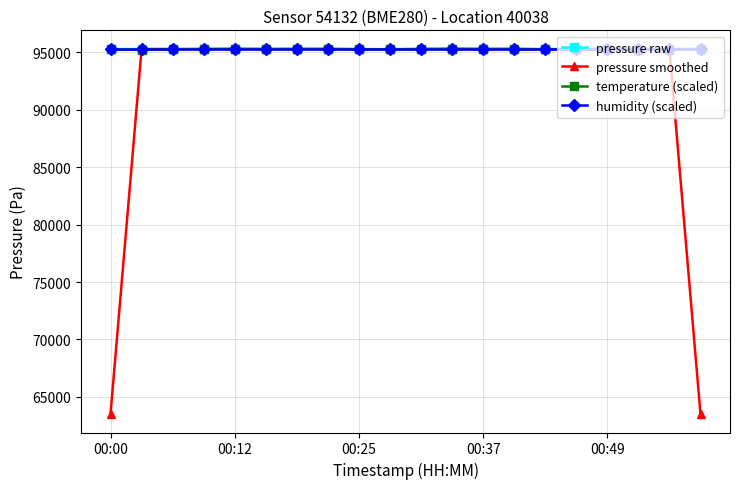

Which series has the widest spread of values?

pressure smoothed